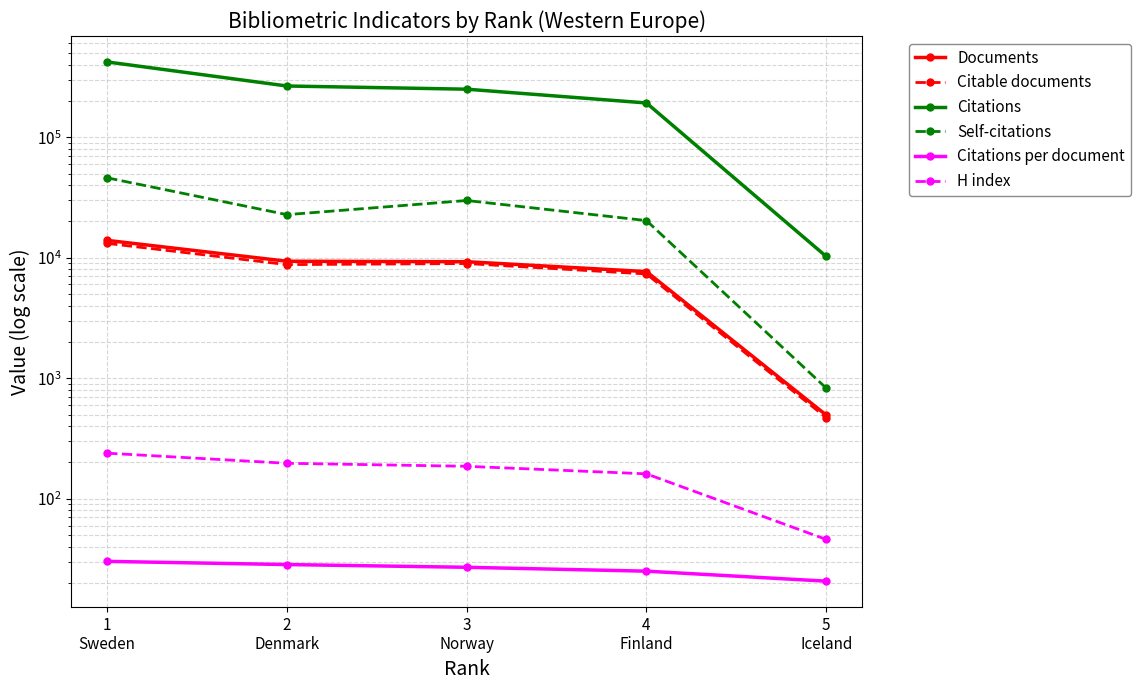

The value of Citations at 1
Sweden is 270846.0. True or false?

False